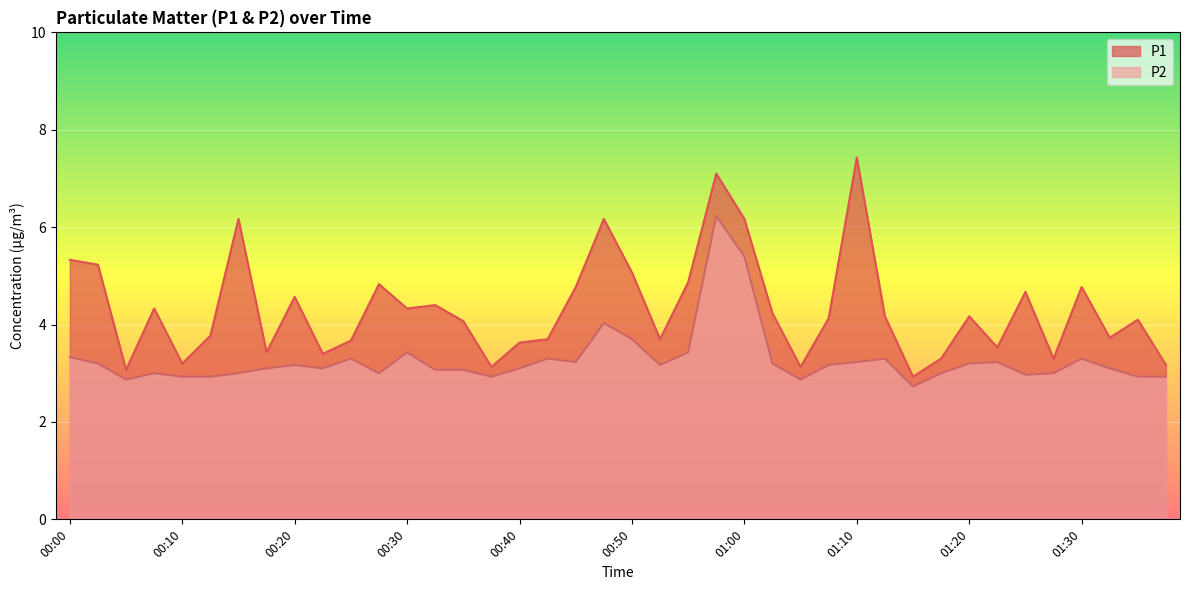

Which series has the largest total across all categories?

P1